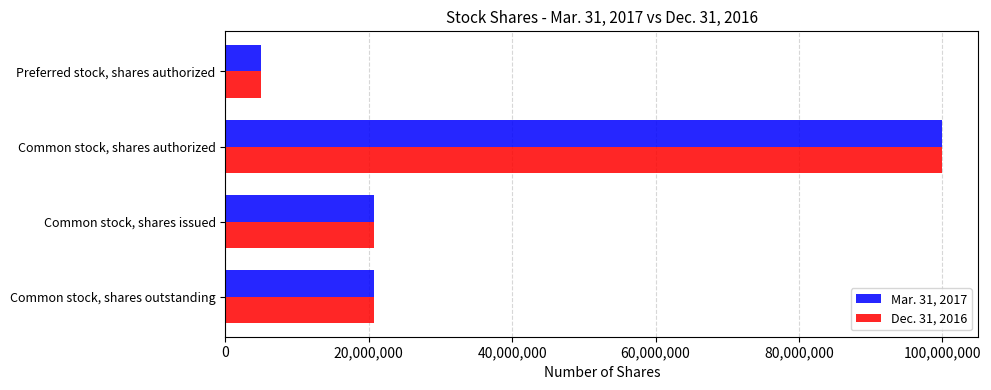

What is the minimum value for Dec. 31, 2016?

5000000